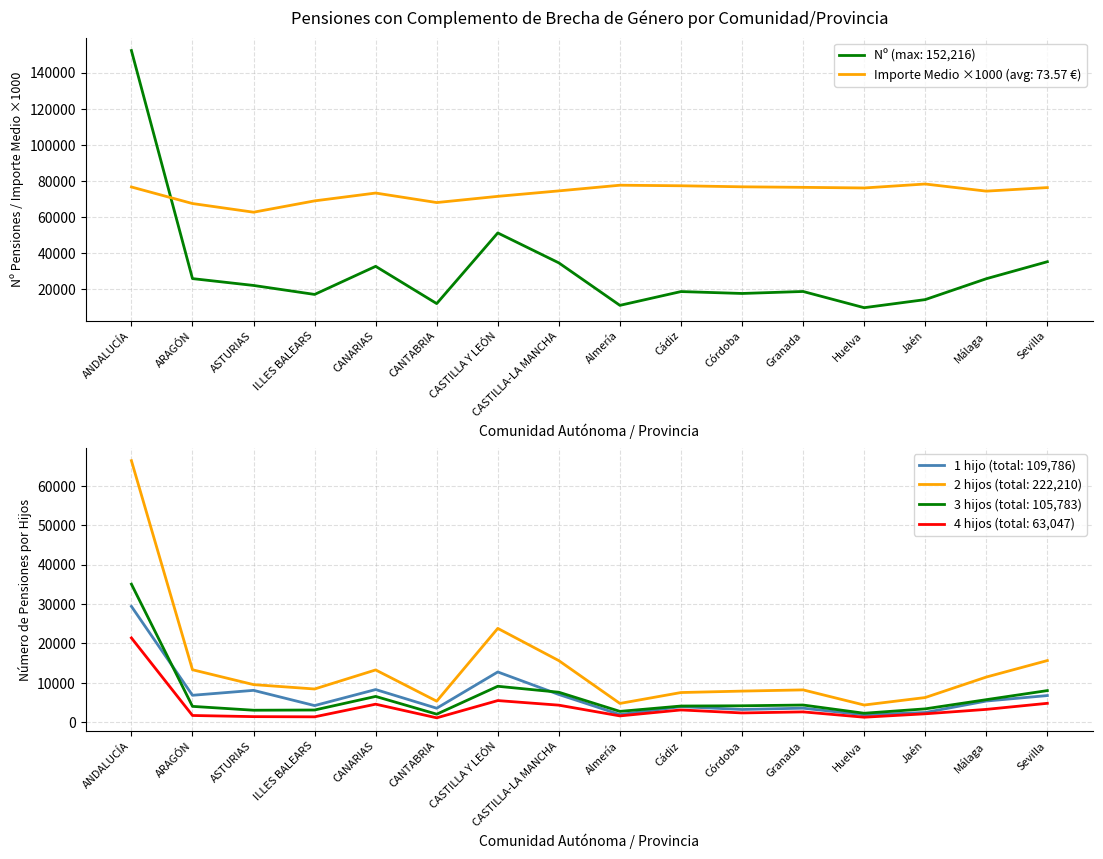

What is the label of the 12th point from the left?

Granada